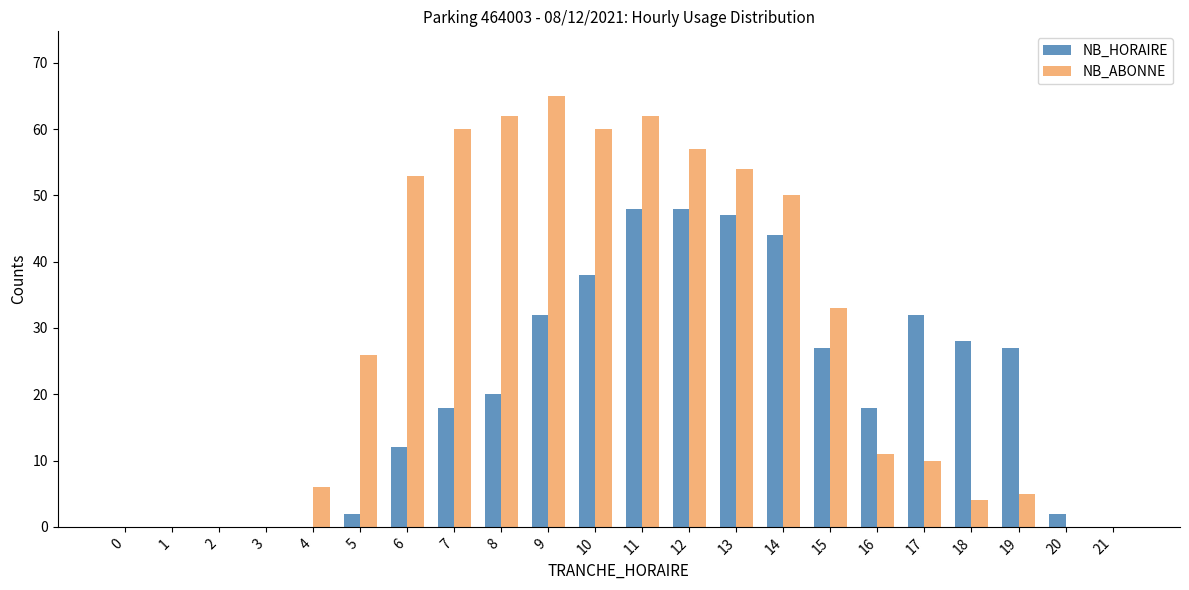

True or false: NB_ABONNE has a value of 0 at 20.

True